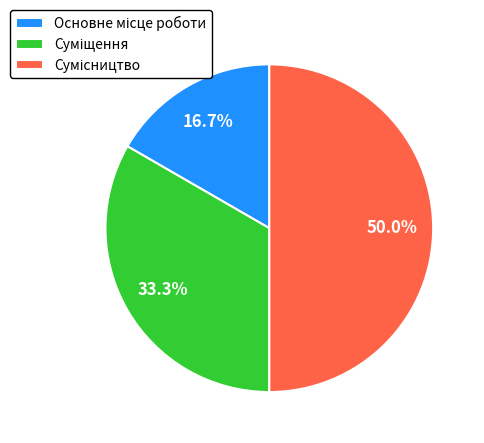

What is the ratio of the value at Суміщення to the value at Сумісництво?

0.7